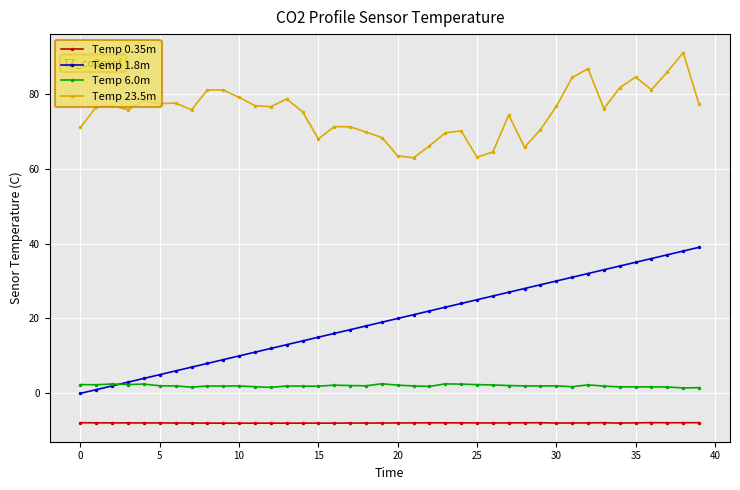

True or false: Temp 23.5m and Temp 1.8m cross at least once.

False